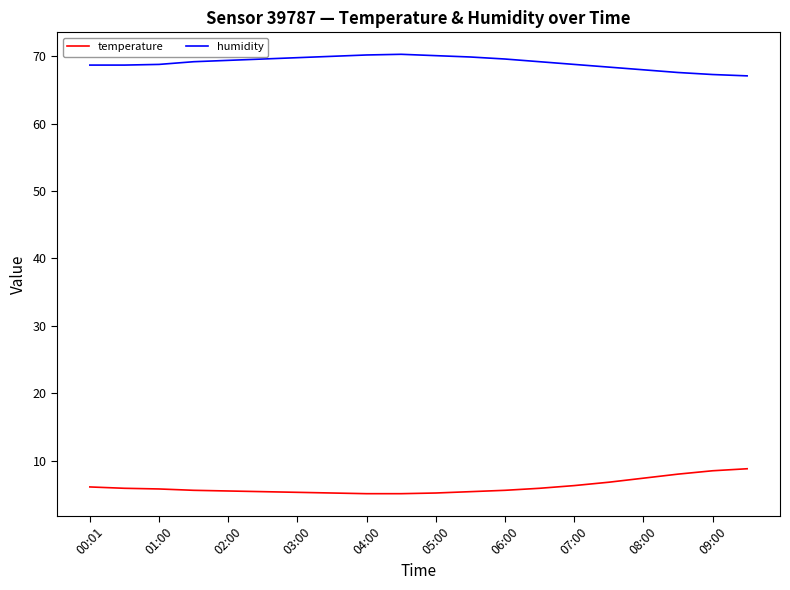

Which series has the largest total across all categories?

humidity